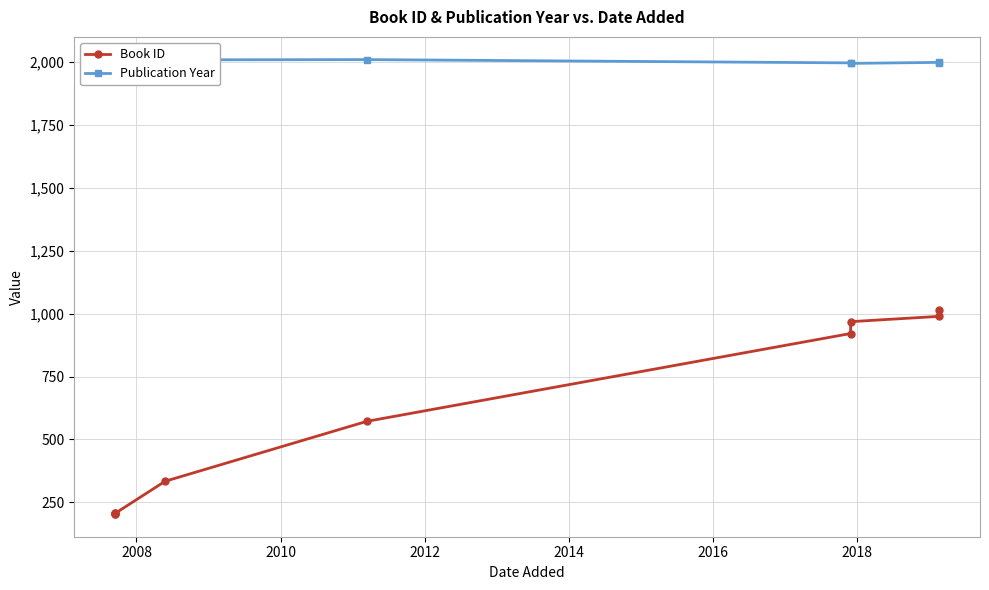

How many lines are shown in the chart?

2